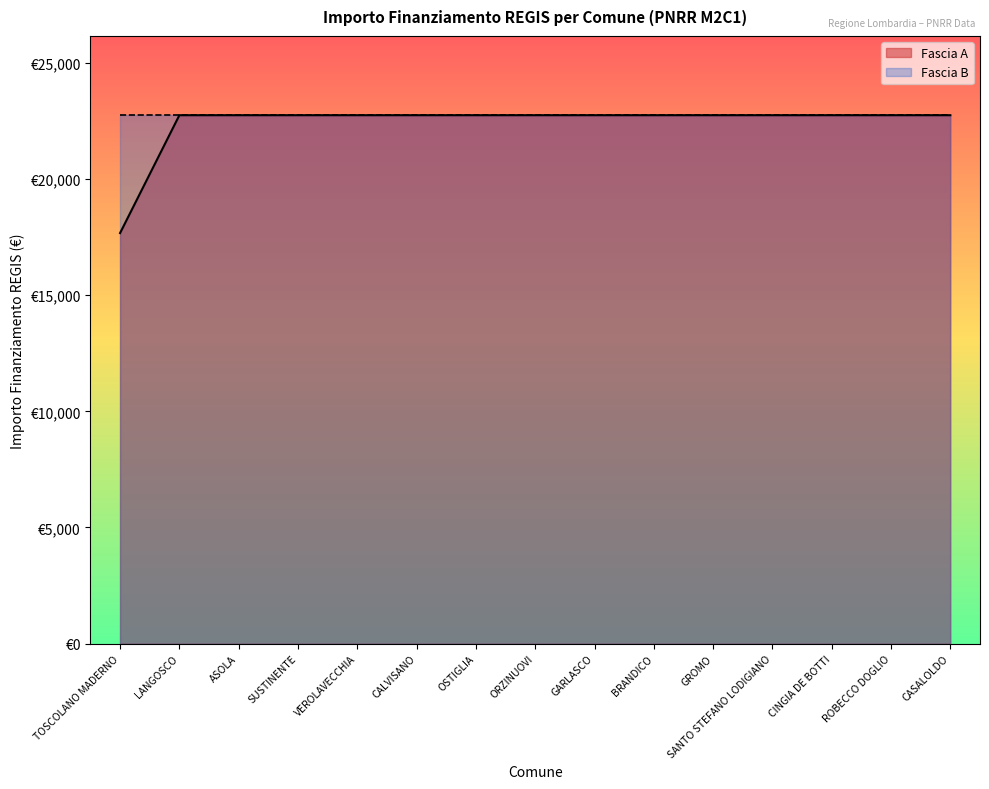

Reading left to right, transcribe all the data shown in this chart.

TOSCOLANO MADERNO=17674.8	LANGOSCO=22750.0	ASOLA=22750.0	SUSTINENTE=22750.0	VEROLAVECCHIA=22750.0	CALVISANO=22750.0	OSTIGLIA=22750.0	ORZINUOVI=22750.0	GARLASCO=22750.0	BRANDICO=22750.0	GROMO=22750.0	SANTO STEFANO LODIGIANO=22750.0	CINGIA DE BOTTI=22750.0	ROBECCO DOGLIO=22750.0	CASALOLDO=22750.0